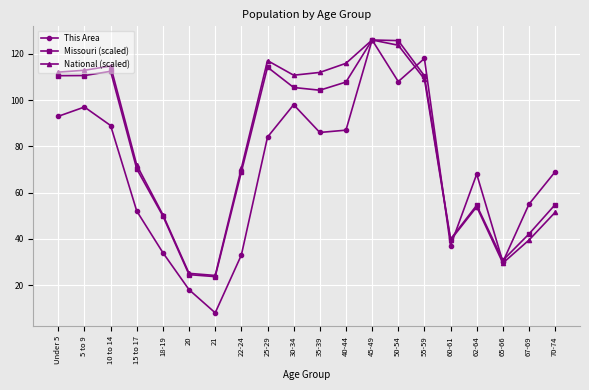

Where does the Missouri (scaled) series first go above 104?

Under 5